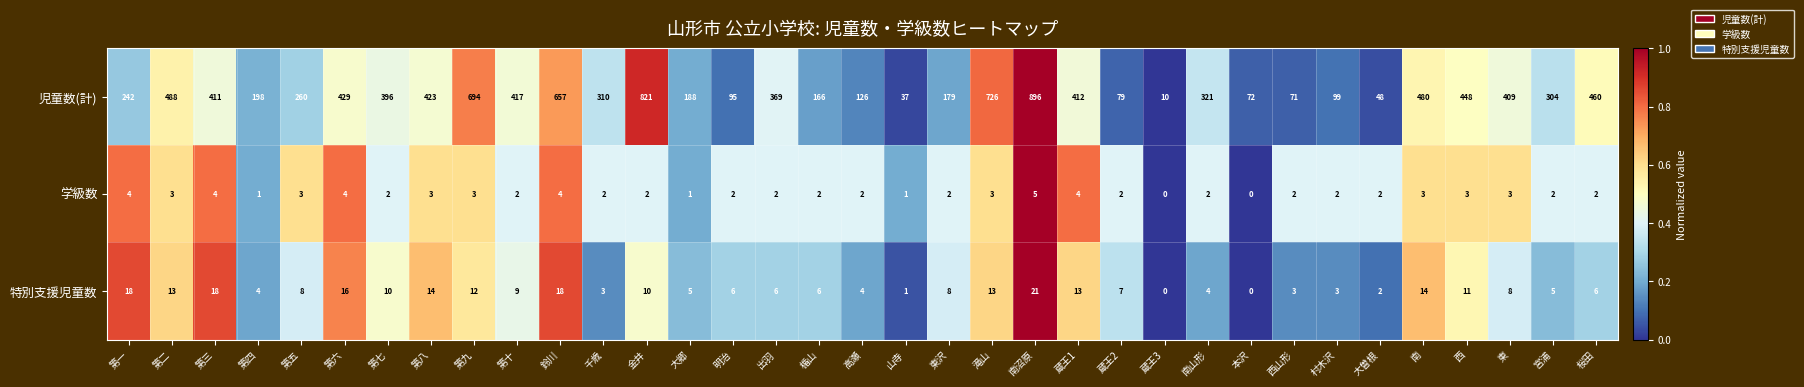

The value of 児童数(計) at 大郷 is 188. True or false?

True